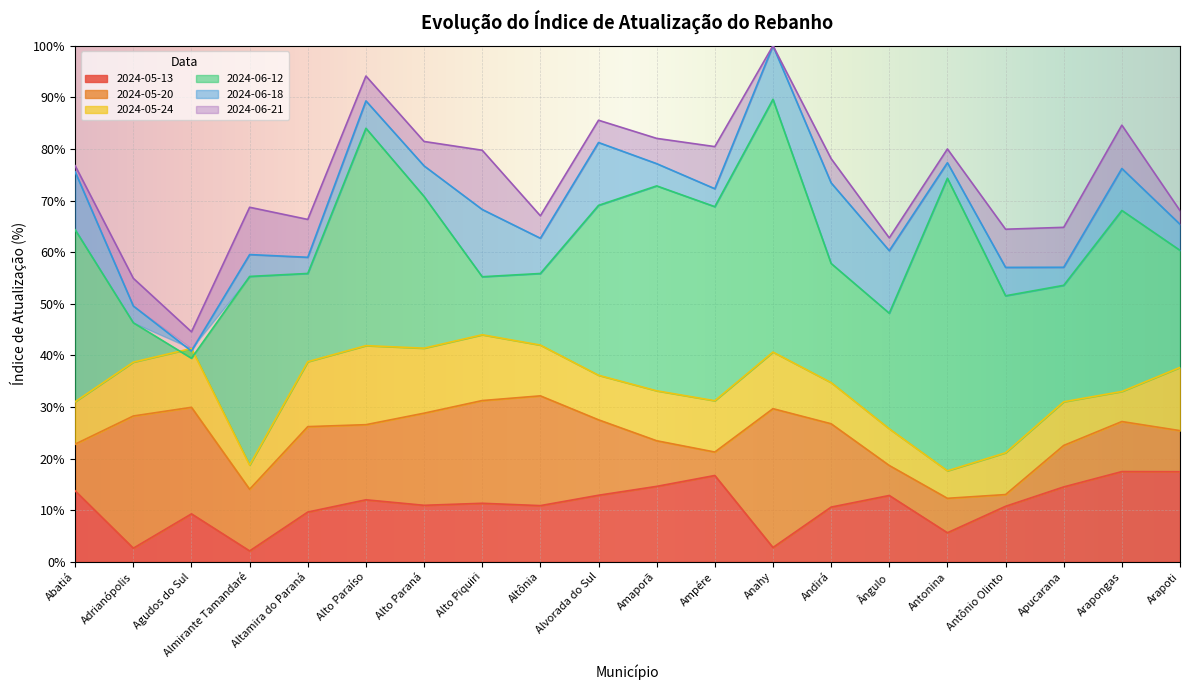

Where is 2024-06-12 nearest to the value 0?

Agudos do Sul